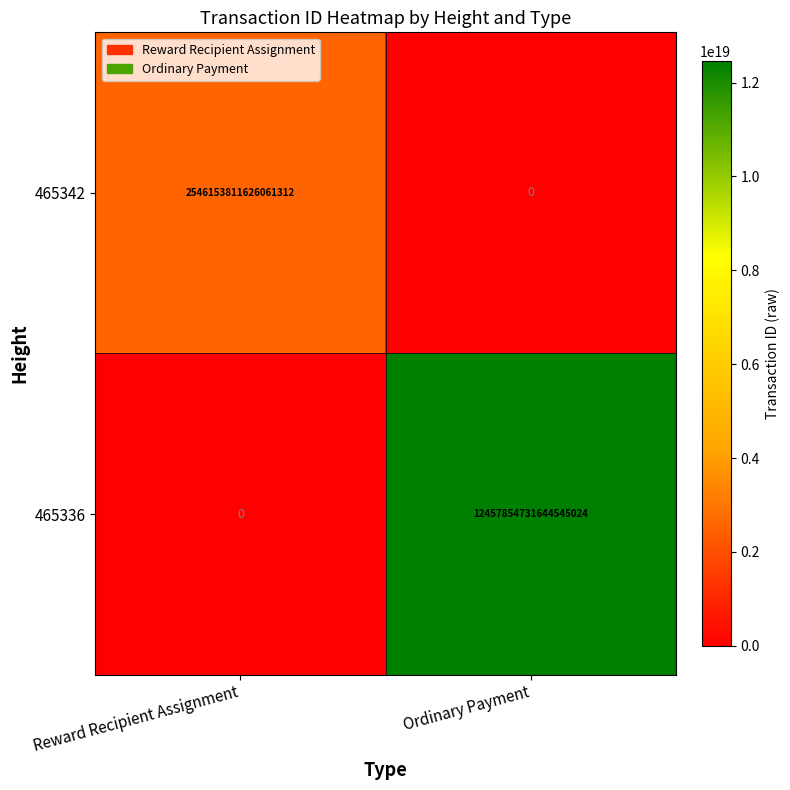

How many values in 465342 are above zero?

1